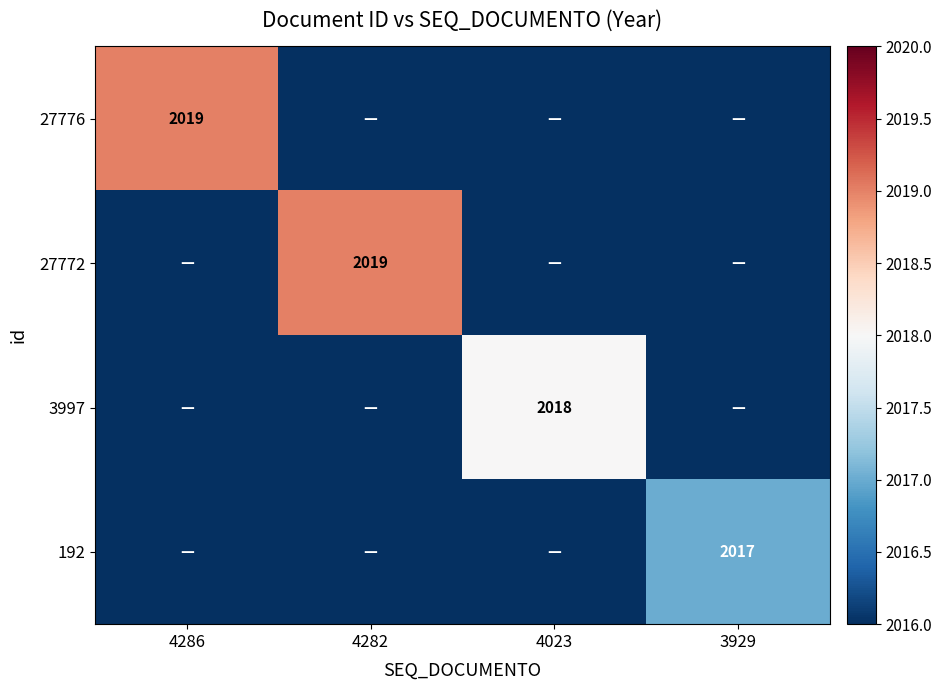

True or false: 27776 has a value of 2766 at 4286.

False